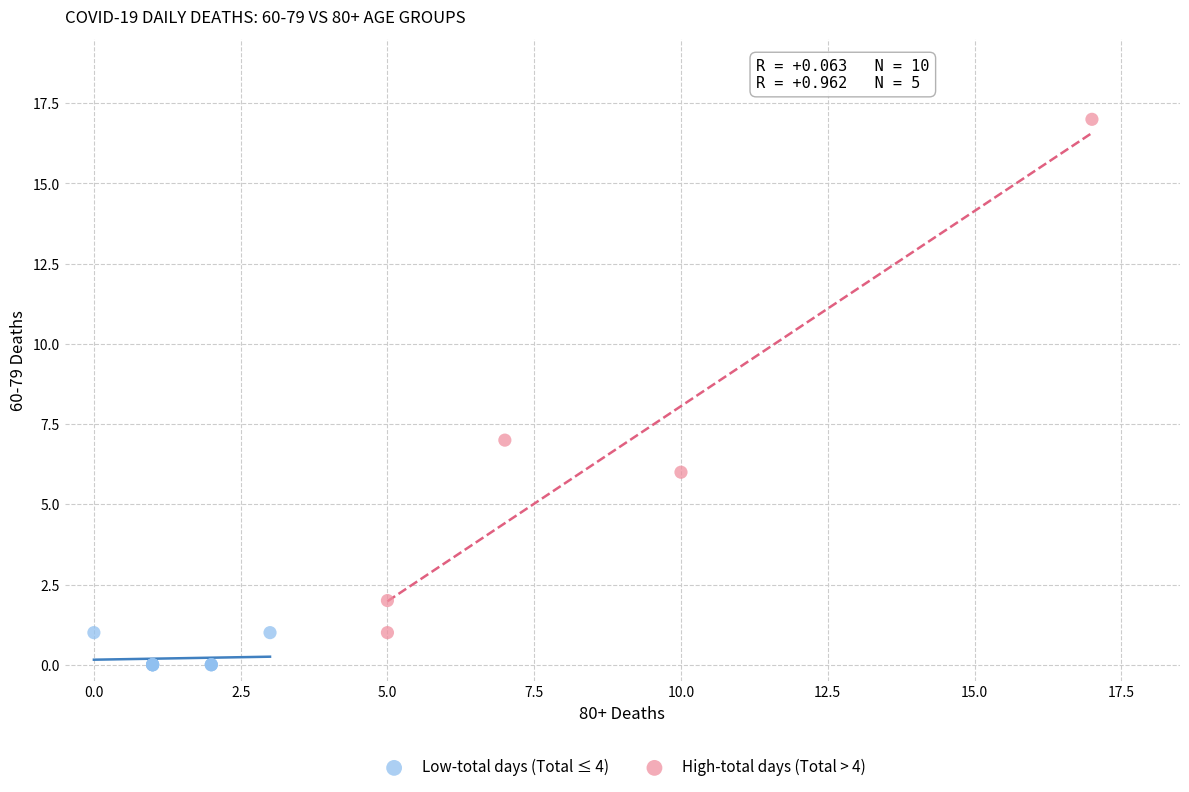

Which series contains the lowest Y value?

Low-total days (Total ≤ 4)